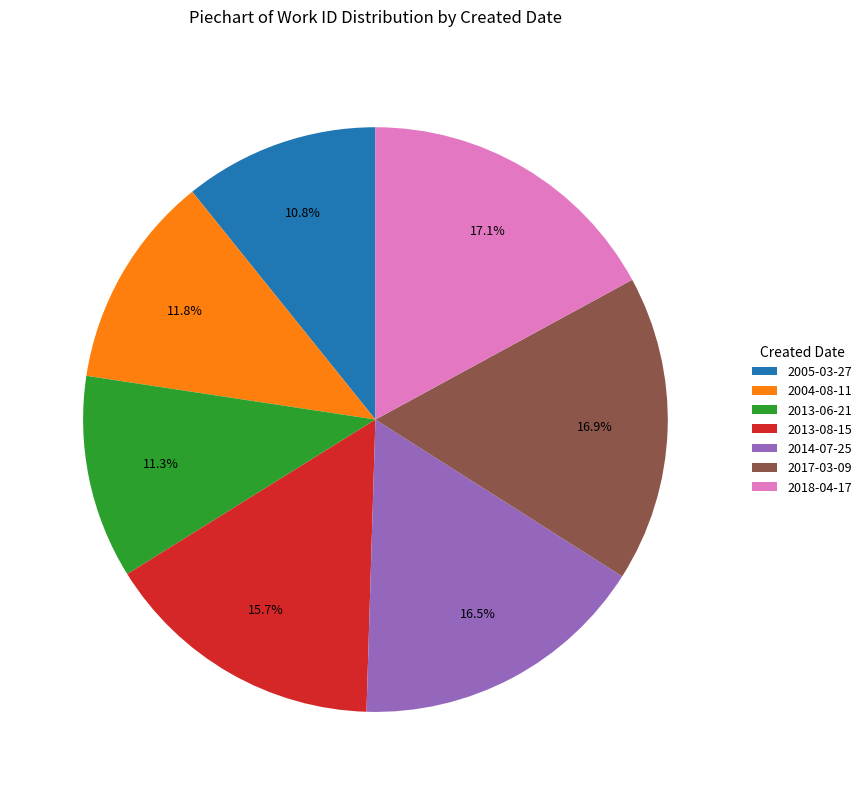

To the nearest percent, what is the combined percentage of 2014-07-25 and 2017-03-09?

33%